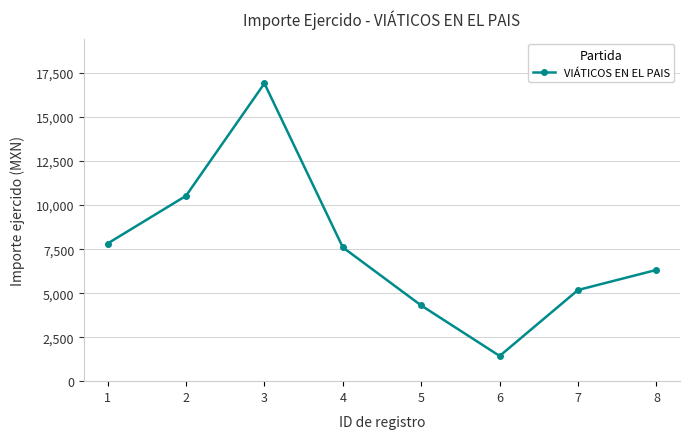

What is the sum of all values?

60096.8